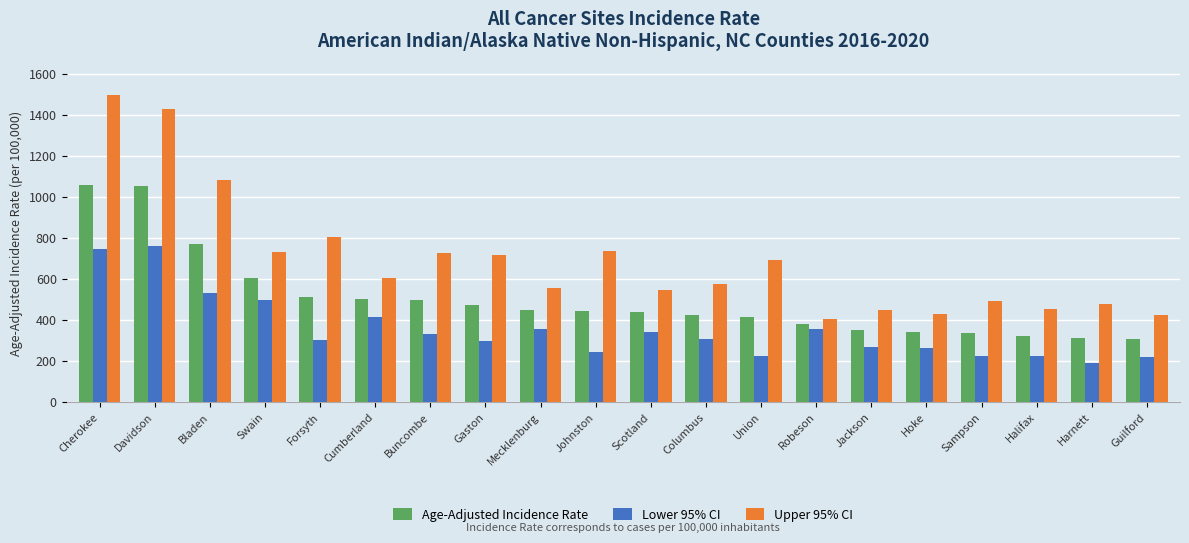

The Lower 95% CI series shows 204.0 at Scotland. True or false?

False